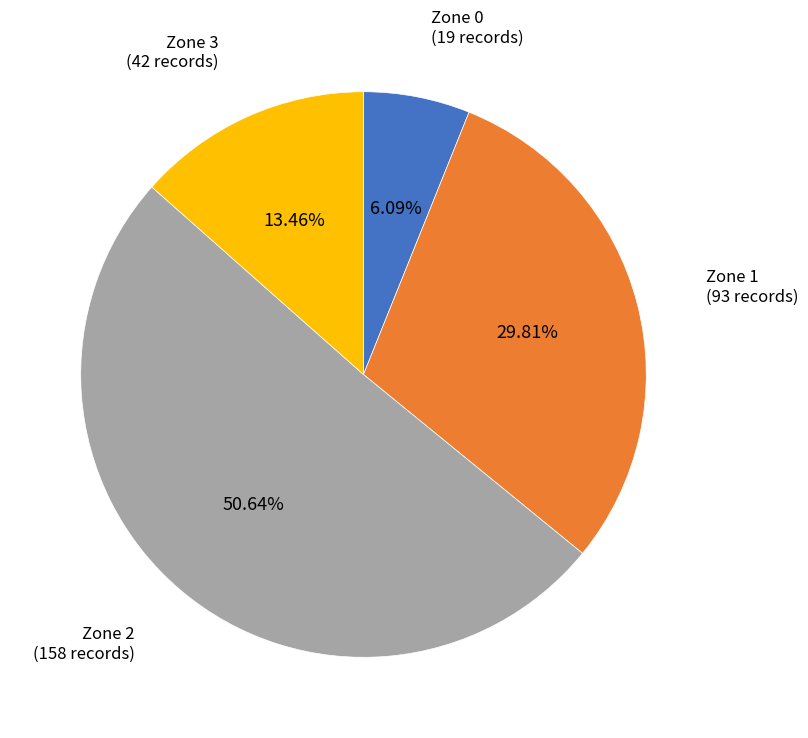

Is there any slice that represents more than half of the pie?

Yes